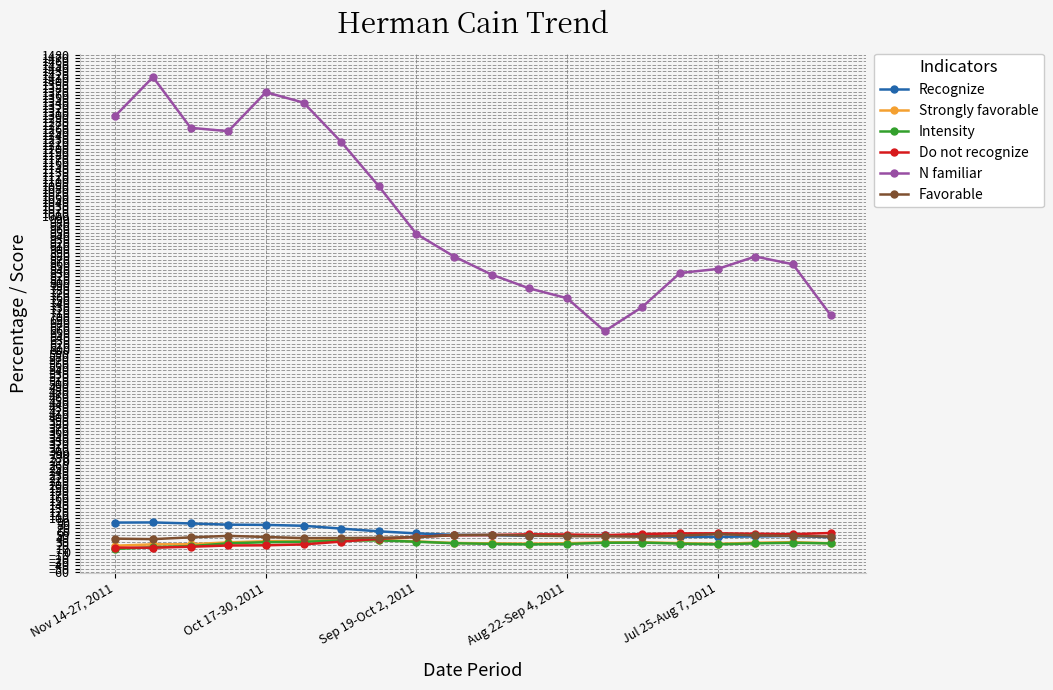

What is the value of the Do not recognize point at the 6th from the left?

22.2